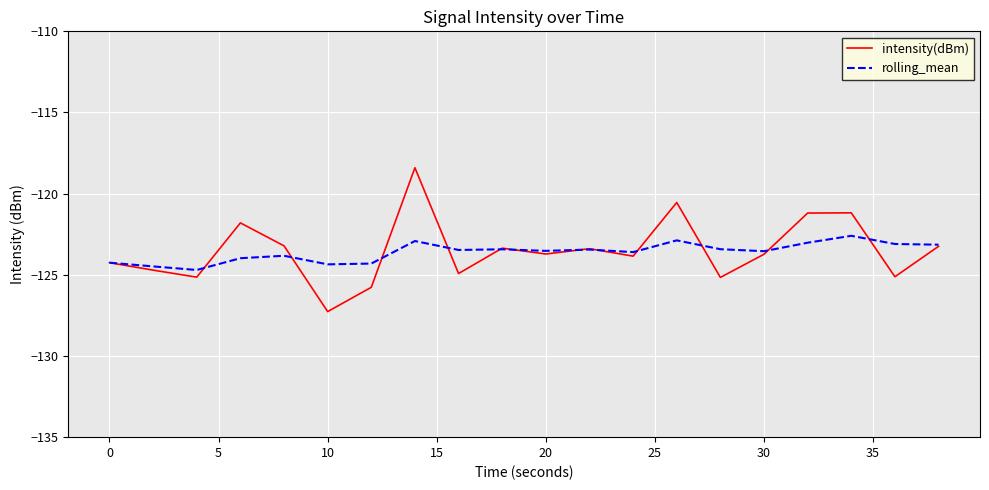

Rank the series by their maximum value, from lowest to highest.

rolling_mean, intensity(dBm)